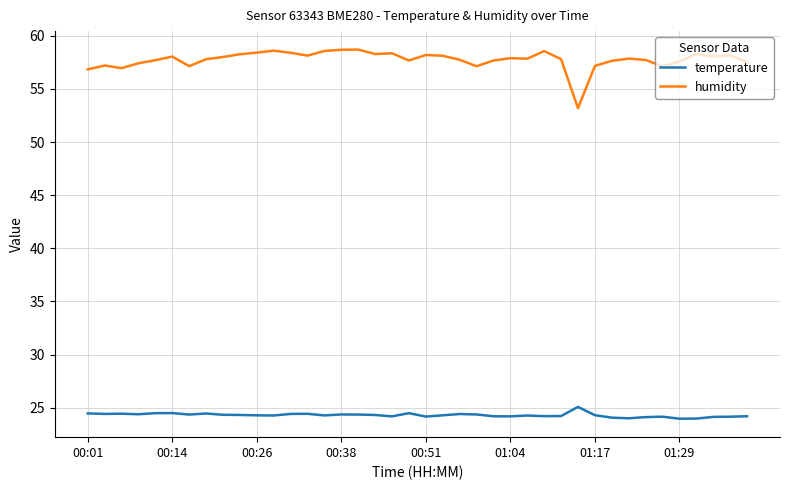

What is the difference between the maximum and minimum values in the humidity series?

5.5